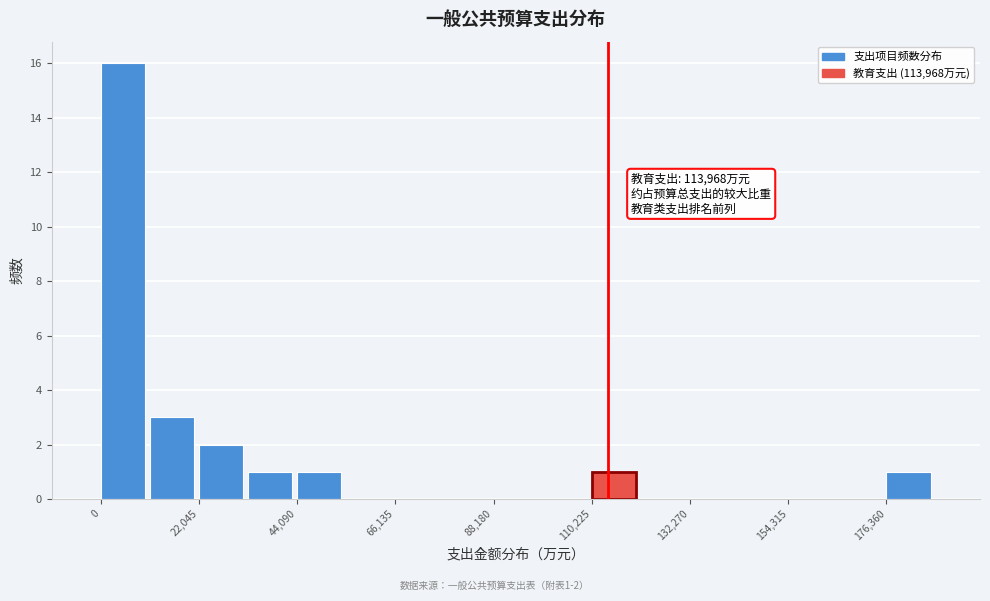

Around what value on the x-axis is the tallest bar? Give the approximate position of its centre, as read against the axis.

5000